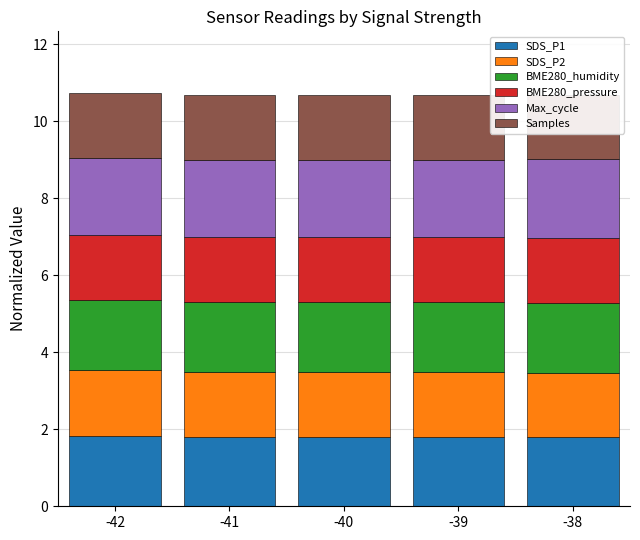

How many groups of bars are there?

5